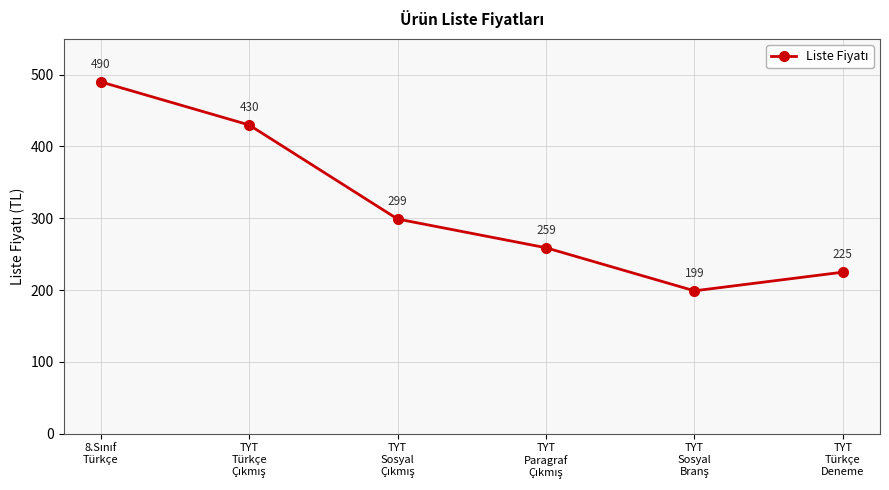

What is the maximum value shown in the chart?

490